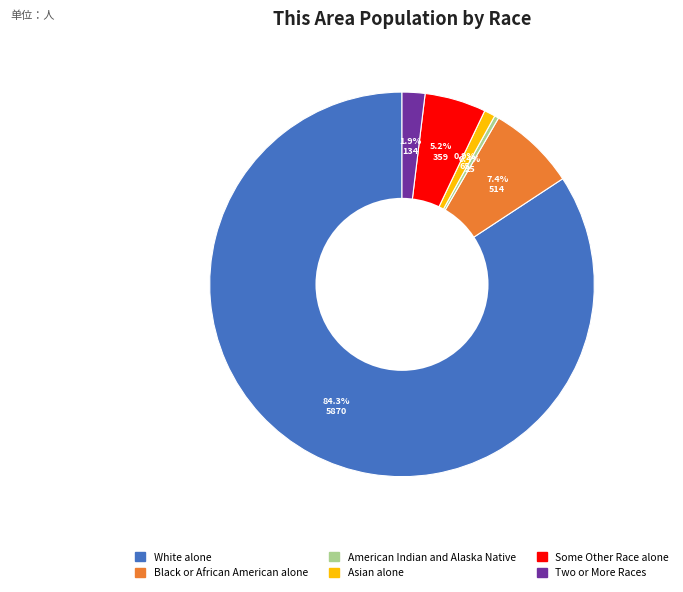

Is there any slice that represents more than half of the pie?

Yes